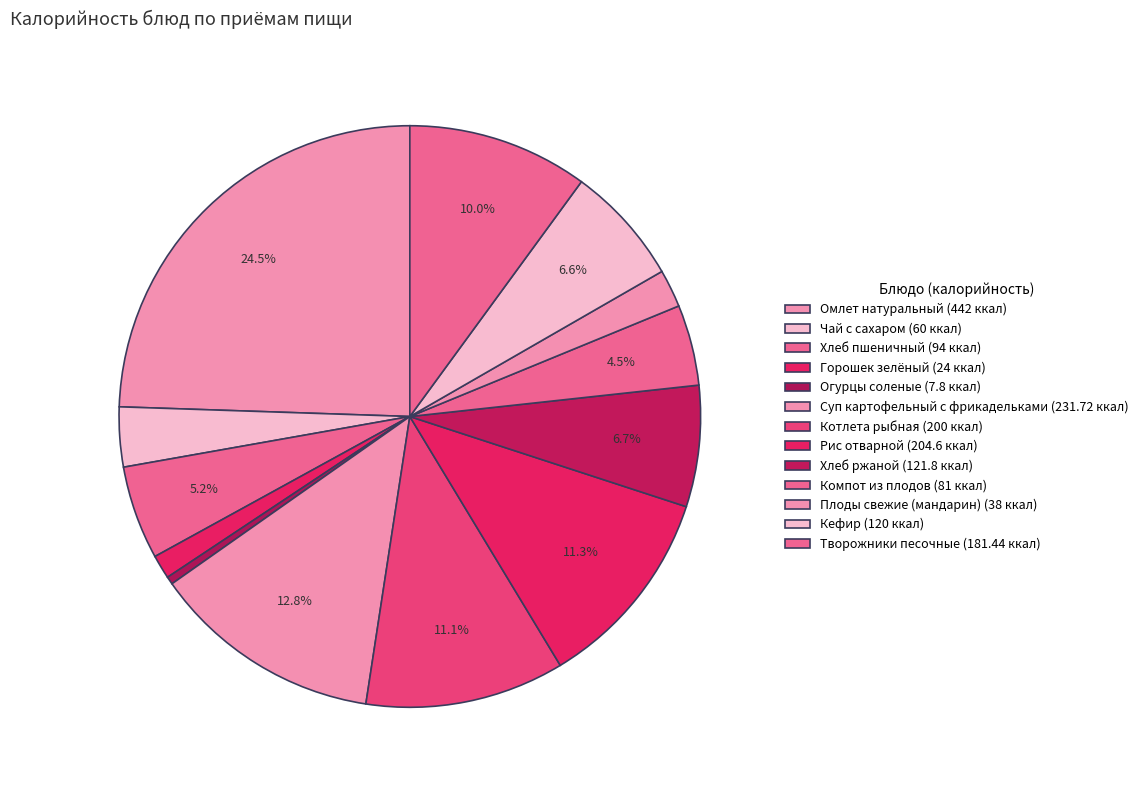

What is the change in value from Омлет натуральный to Компот из плодов?

-361.0